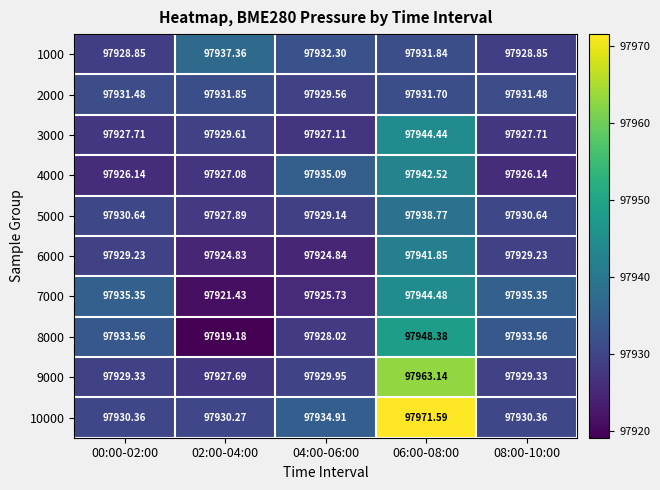

How many data points in 8000 are above 97933?

3